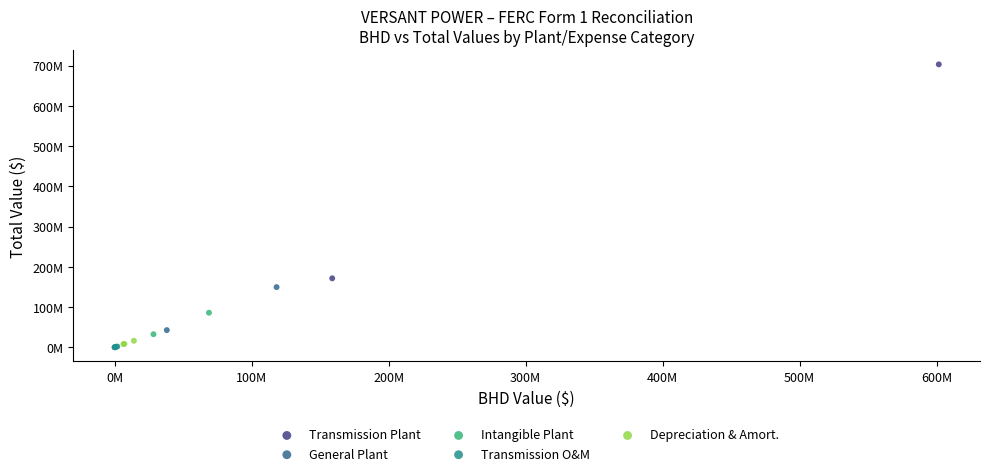

Which series contains the highest Y value?

Transmission Plant